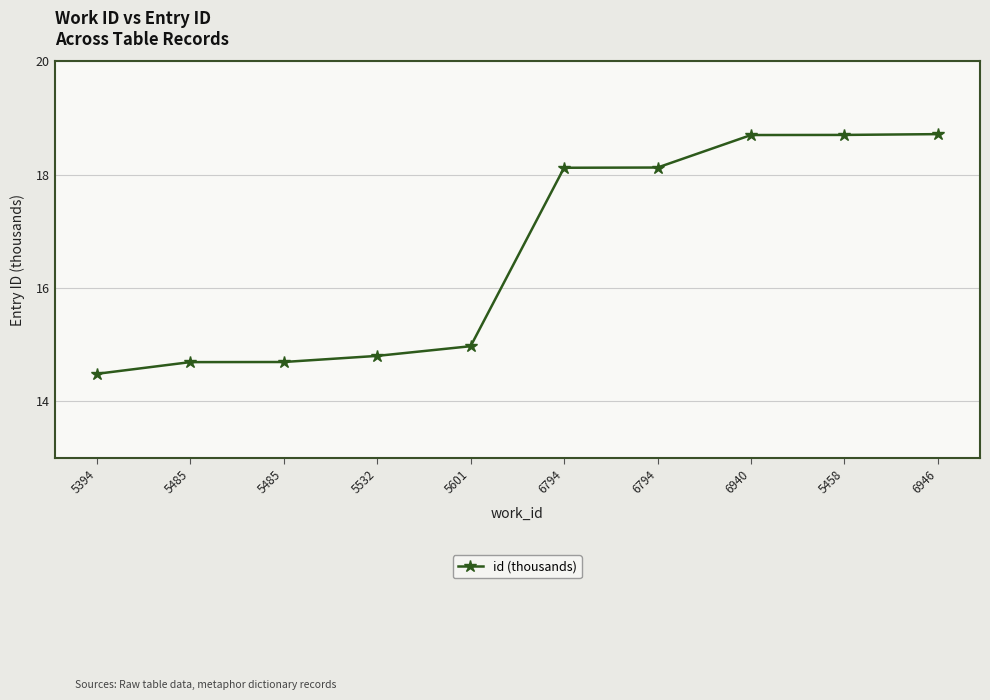

Reading right to left, extract all data points from this chart.

6946=18.7	5458=18.7	6940=18.7	6794=18.1	6794=18.1	5601=15.0	5532=14.8	5485=14.7	5485=14.7	5394=14.5